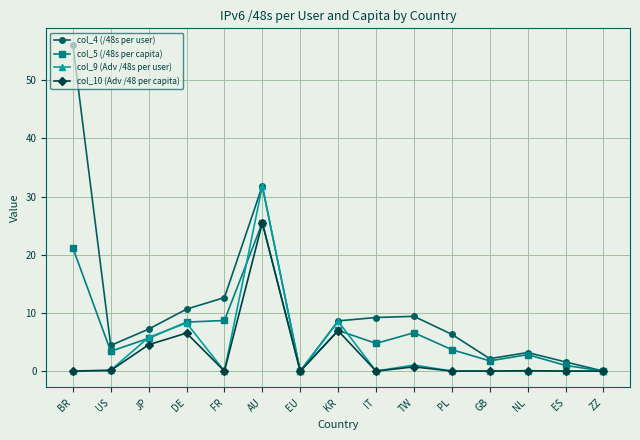

What is the label of the 12th point from the right?

DE